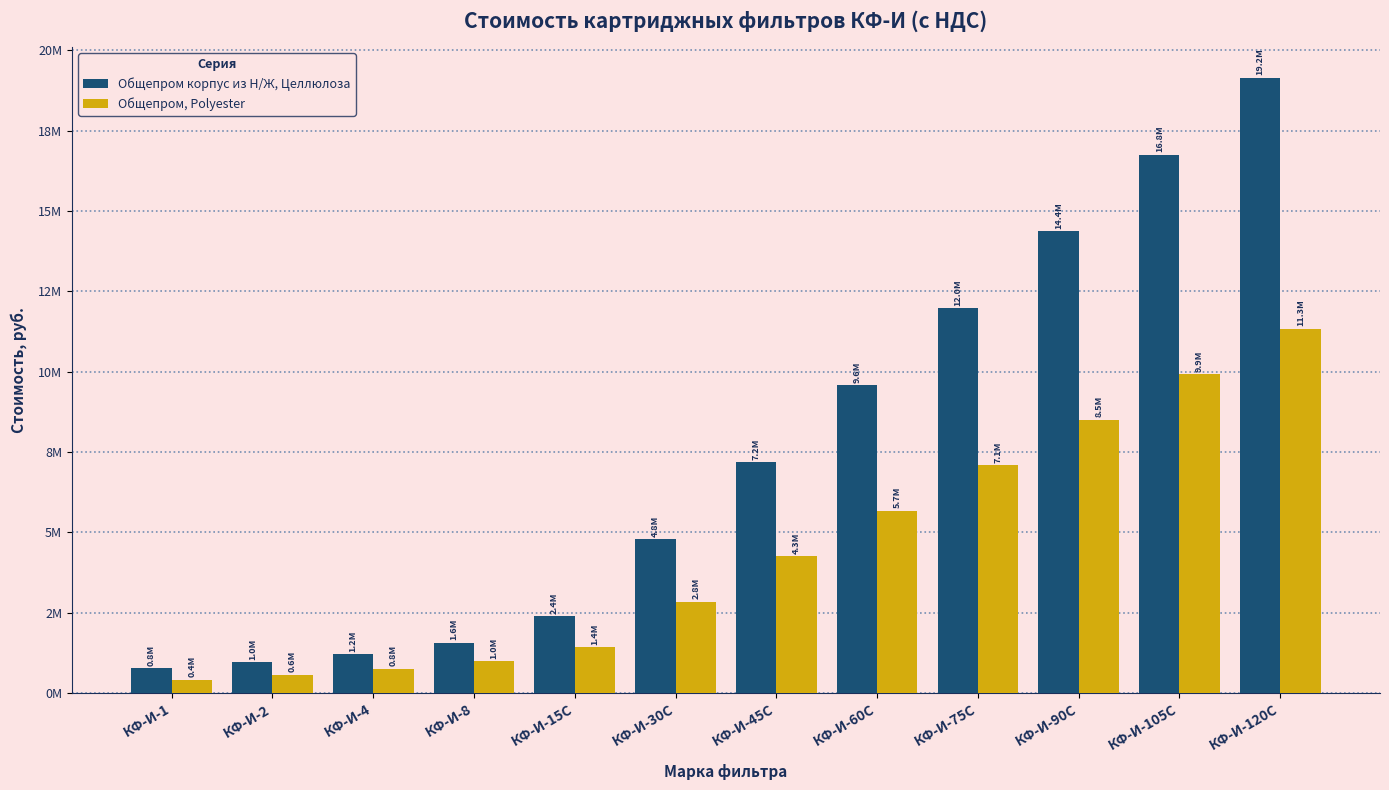

Is it true that Общепром корпус из Н/Ж, Целлюлоза equals 554526.8 at КФ-И-2?

False